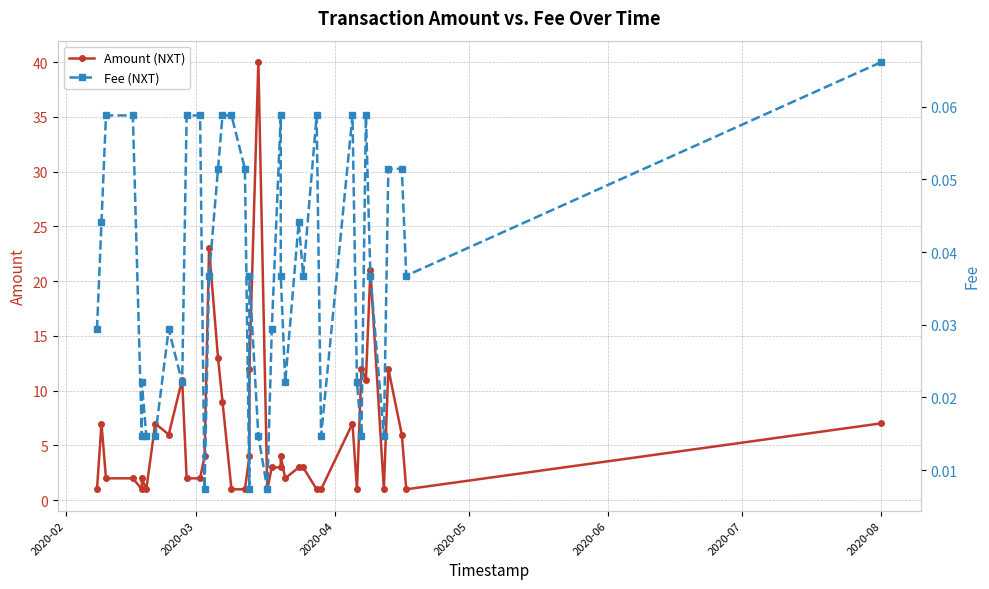

Rank the series by their maximum value, from highest to lowest.

Amount (NXT), Fee (NXT)